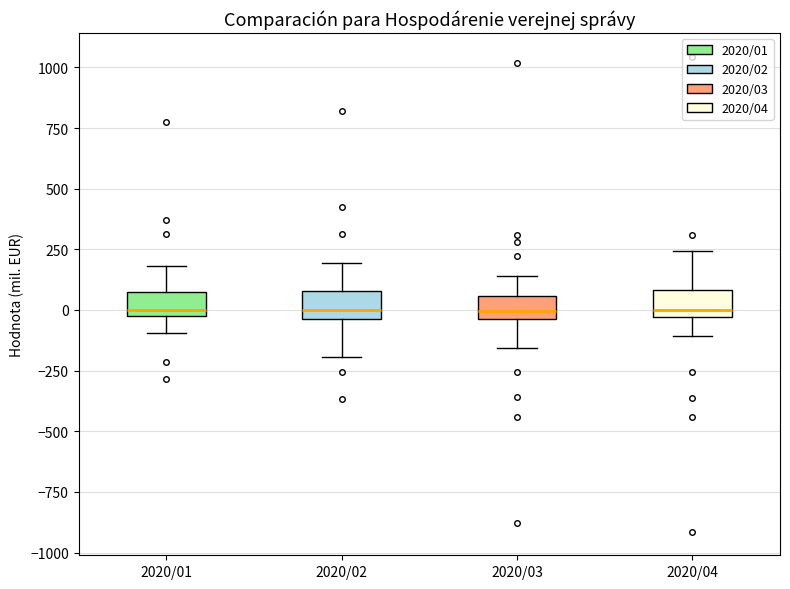

Where is the upper edge of the box for 2020/02 on the y-axis? The values are not printed on the chart, so give them approximately, as read against the axis.

100